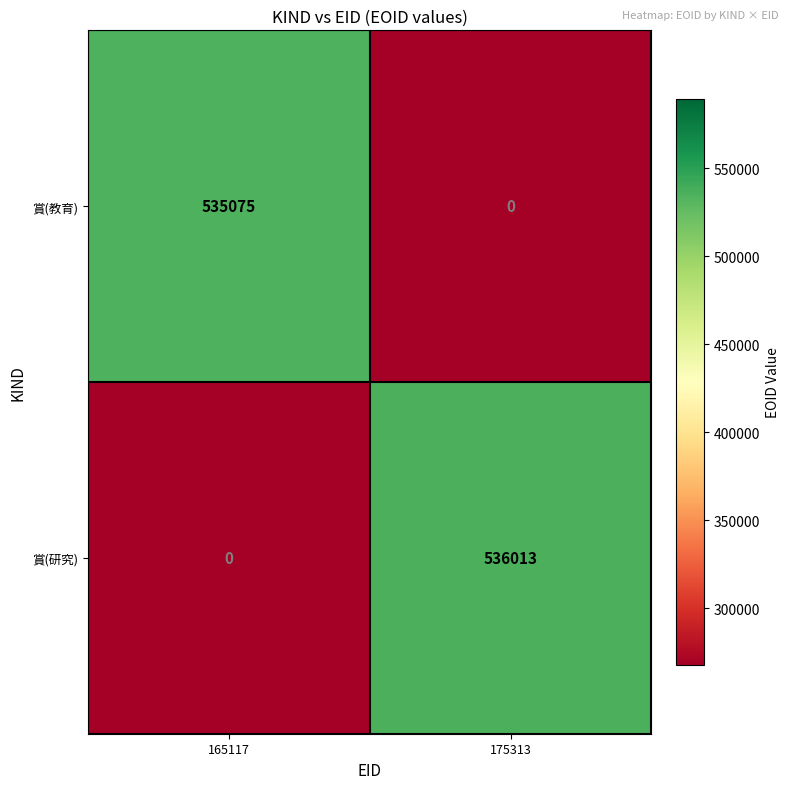

Is it true that 賞(教育) equals 0 at 175313?

True